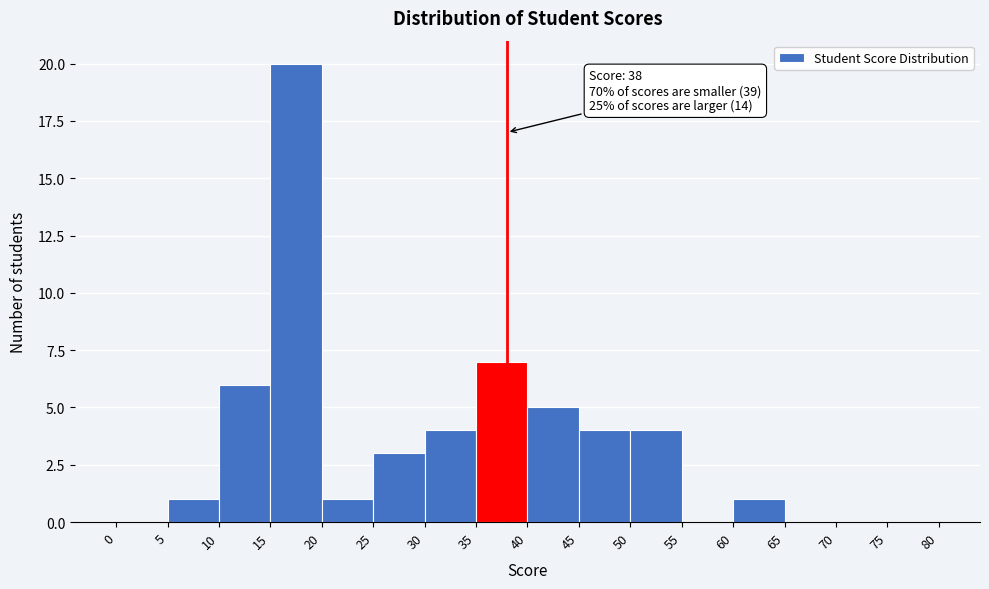

Over which range of the x-axis is the bar tallest?

15 to 20